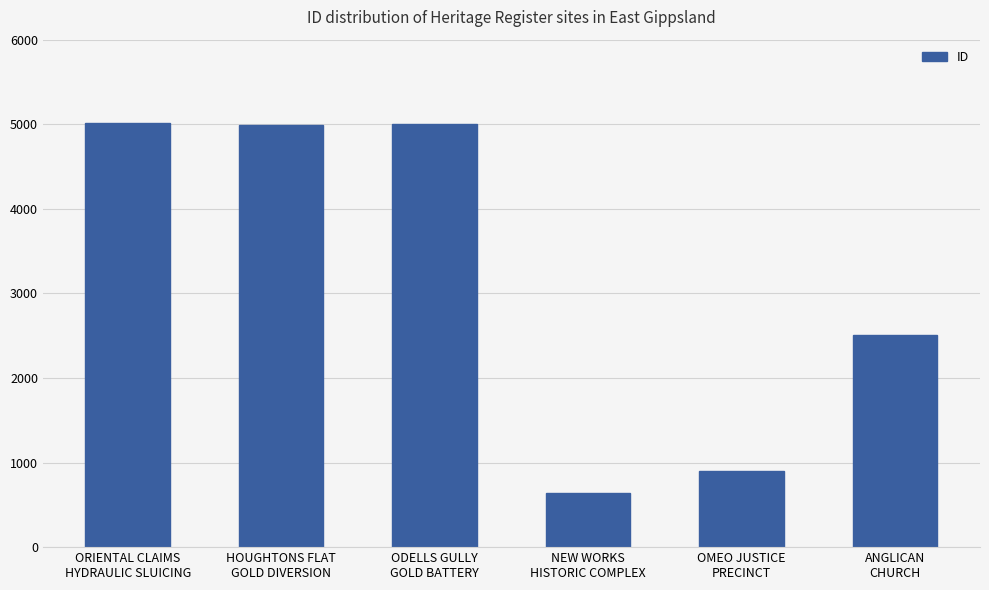

How many data points are less than 4987?

3